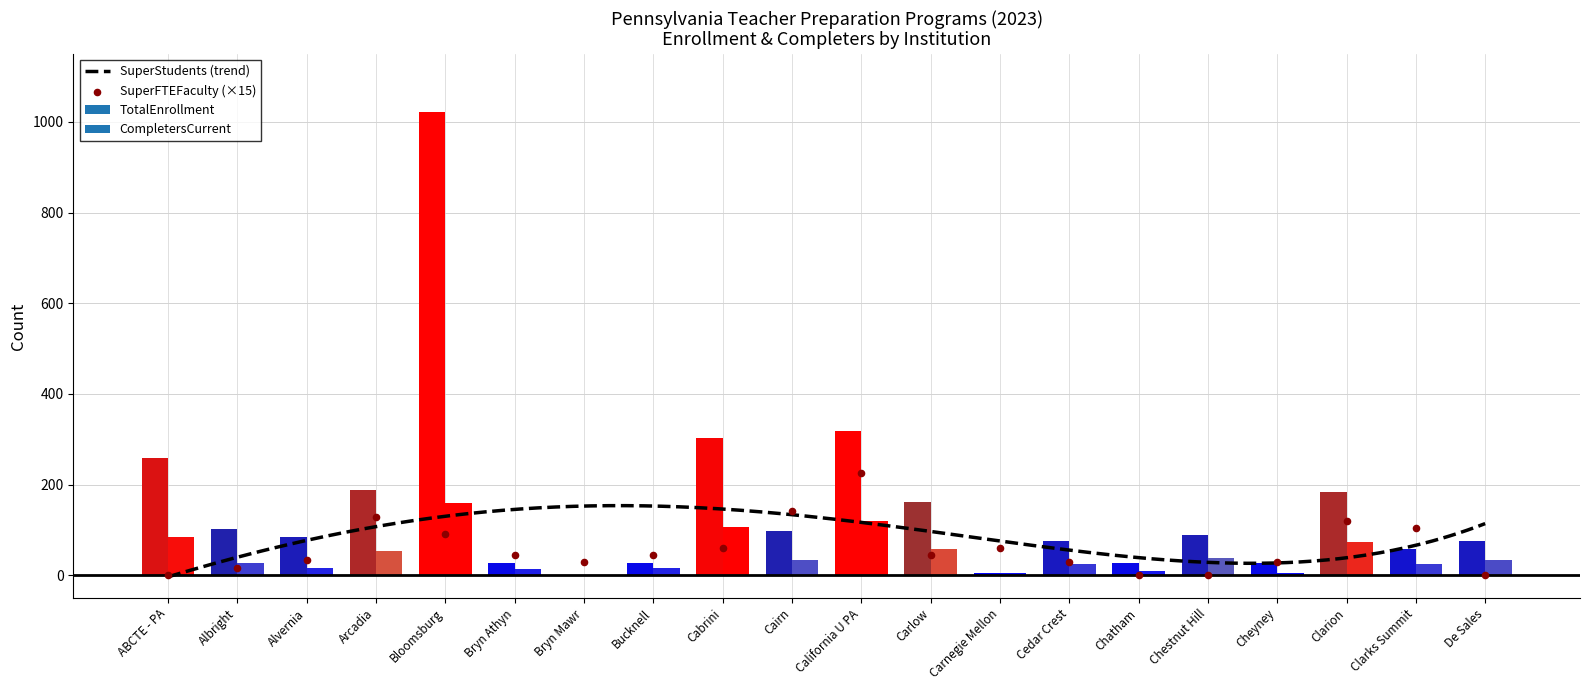

Which series reaches the minimum Y coordinate?

SuperStudents